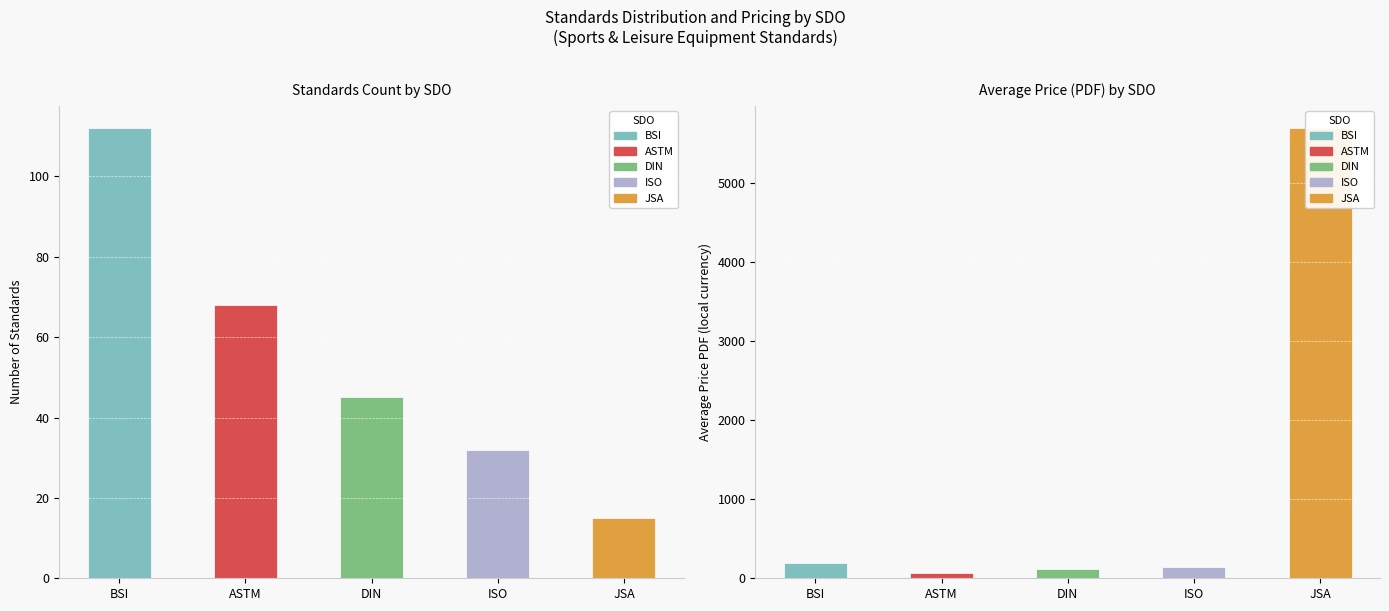

Does the chart contain stacked bars?

No